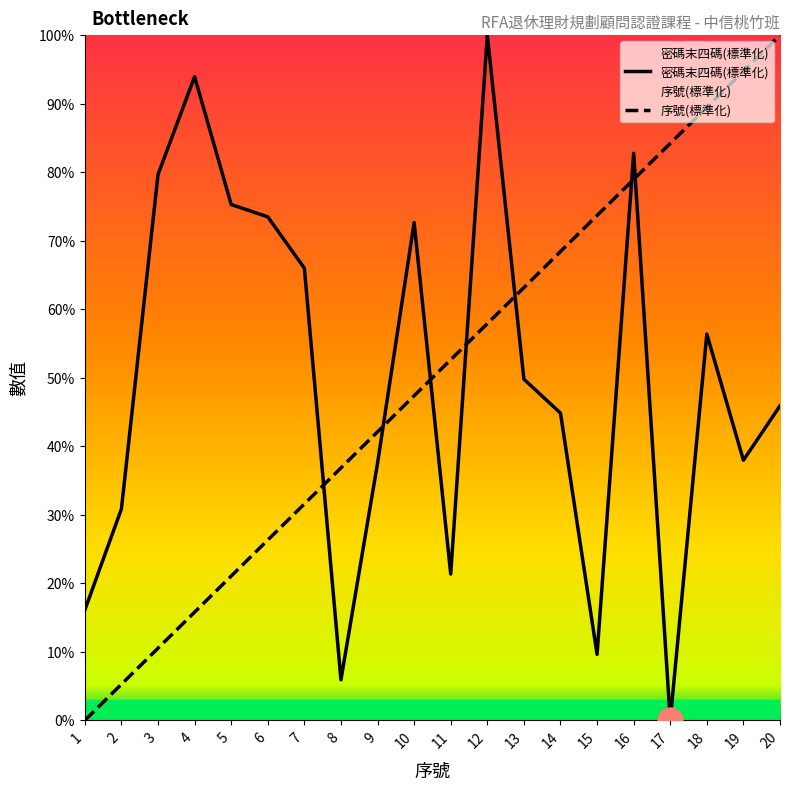

Which series has the largest total across all categories?

密碼末四碼(標準化)